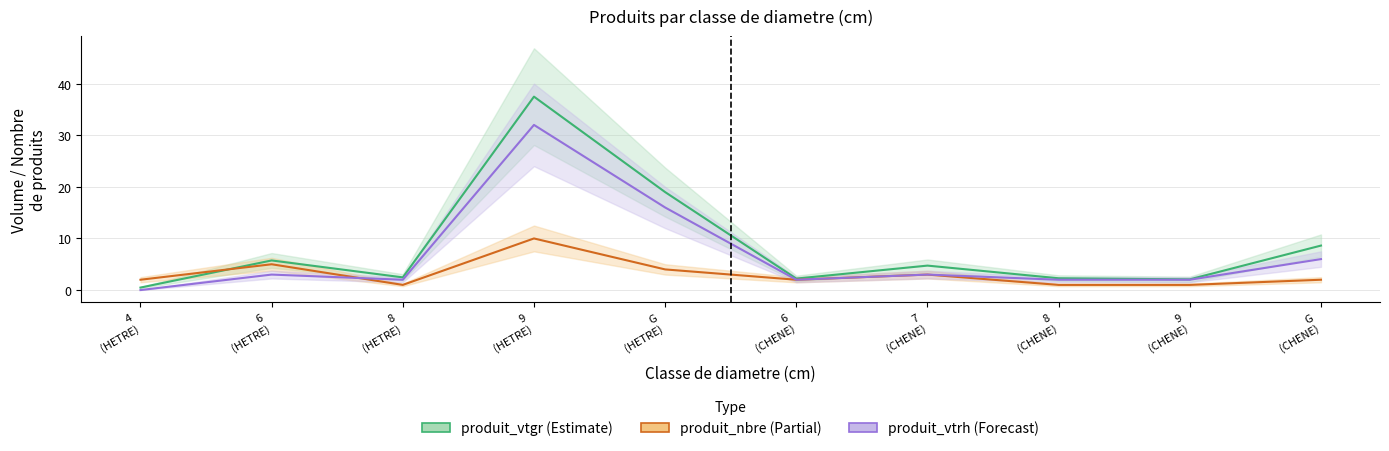

What is the difference between the highest and lowest values at 9
(HETRE)?

27.5